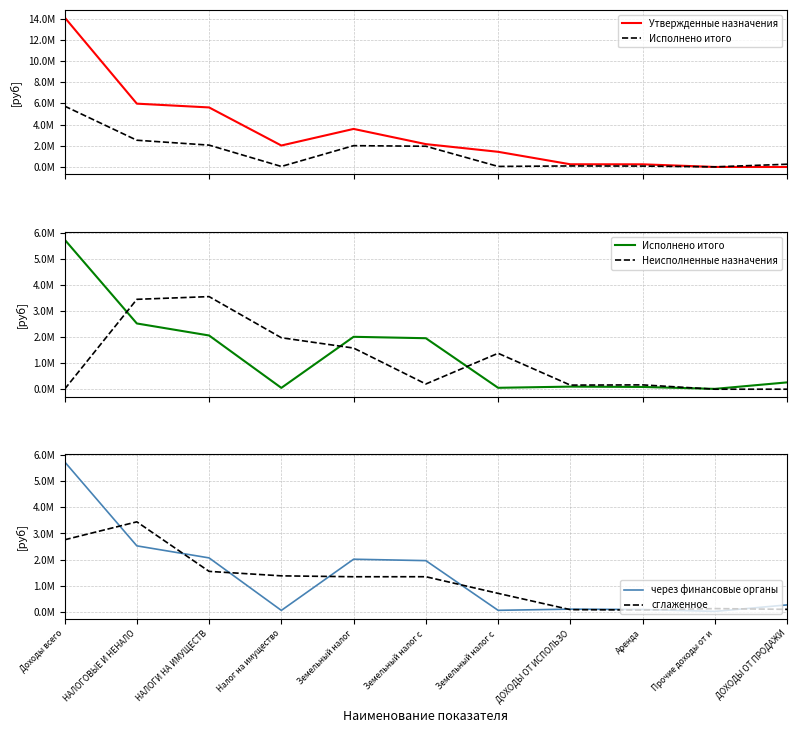

What is the total value across all series at Земельный налог с ?

7613693.4